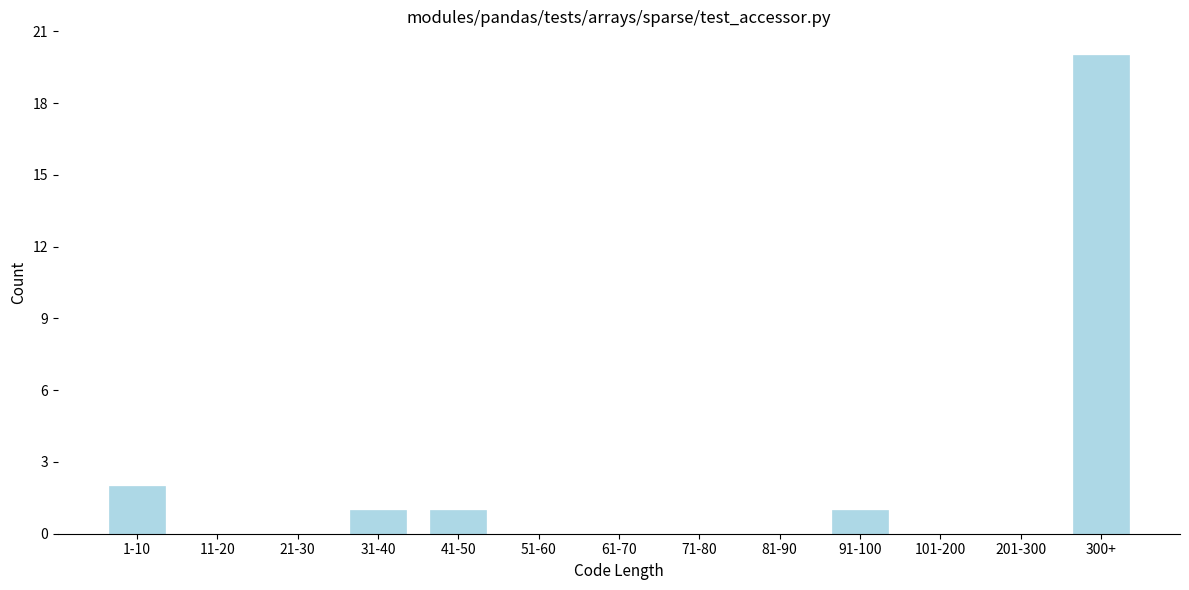

Reading left to right, transcribe all the data shown in this chart.

1-10=2	11-20=0	21-30=0	31-40=1	41-50=1	51-60=0	61-70=0	71-80=0	81-90=0	91-100=1	101-200=0	201-300=0	300+=20